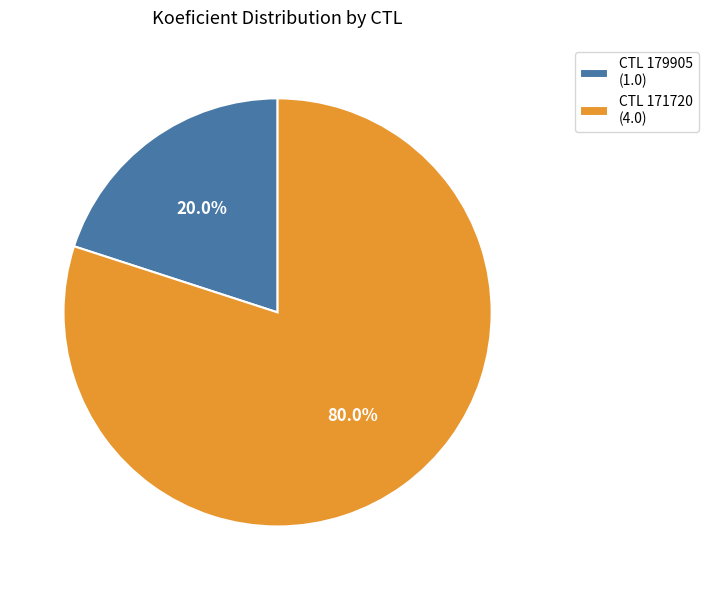

Combined, what portion of the pie is CTL 179905 (1.0) and CTL 171720 (4.0)?

100.0%